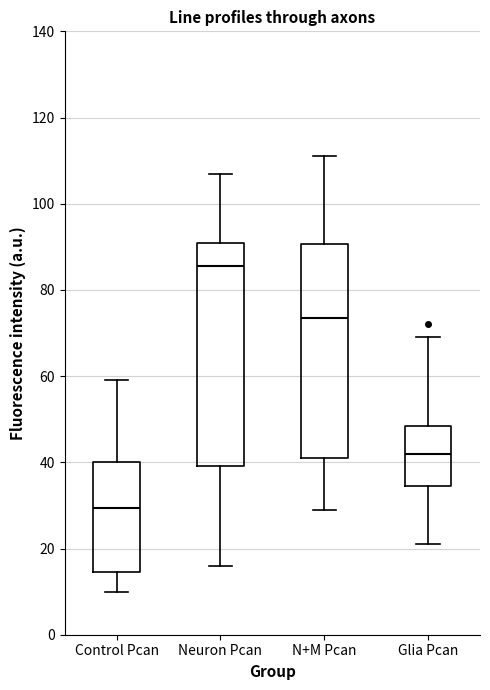

Where does the upper whisker of the box for Control Pcan end on the y-axis? The values are not printed on the chart, so give them approximately, as read against the axis.

60